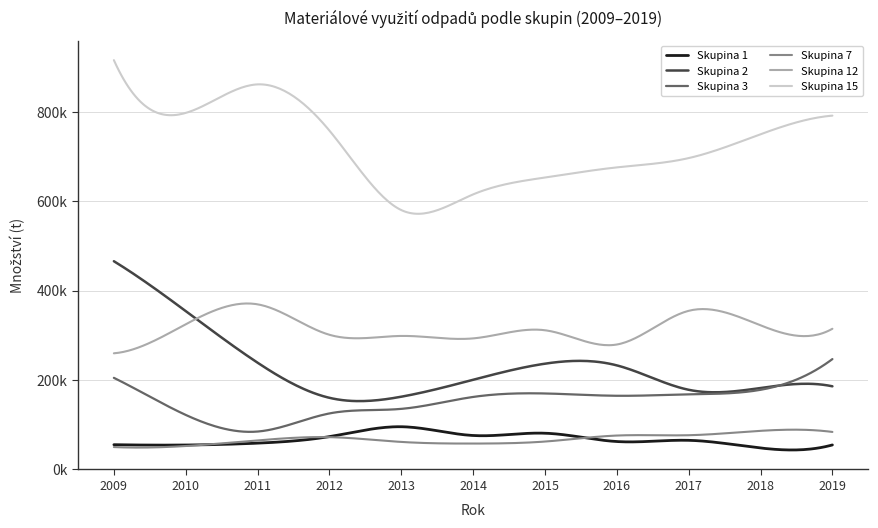

At which label does Skupina 1 reach its peak?

2013